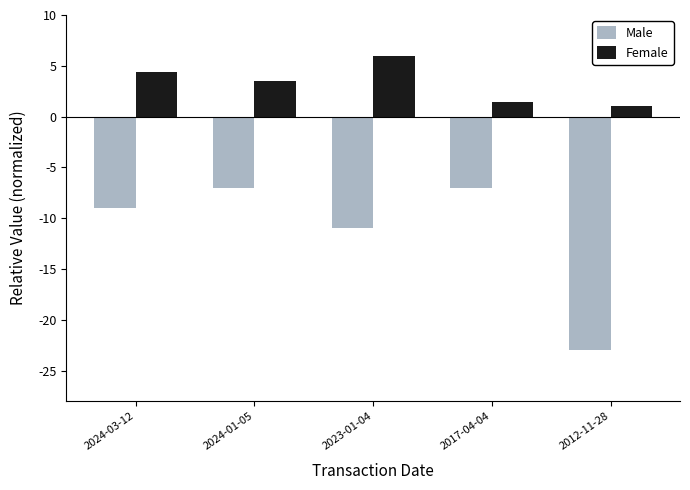

Read the Female value at 2024-01-05.

3.5